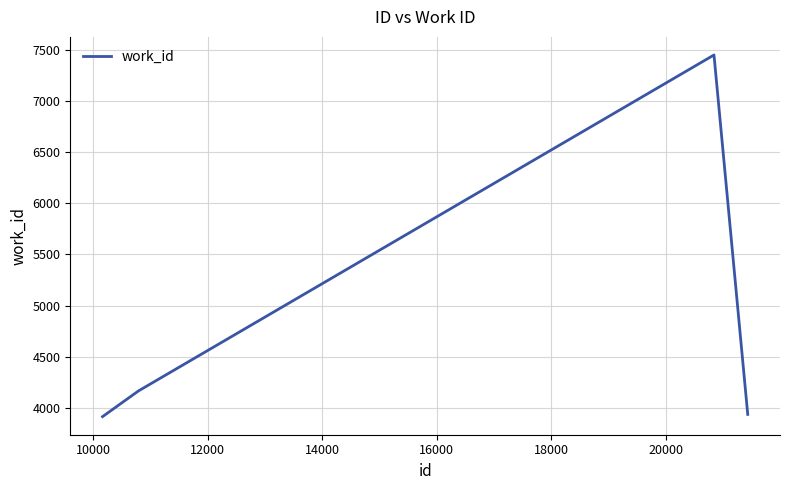

What is the minimum value shown in the chart?

3916